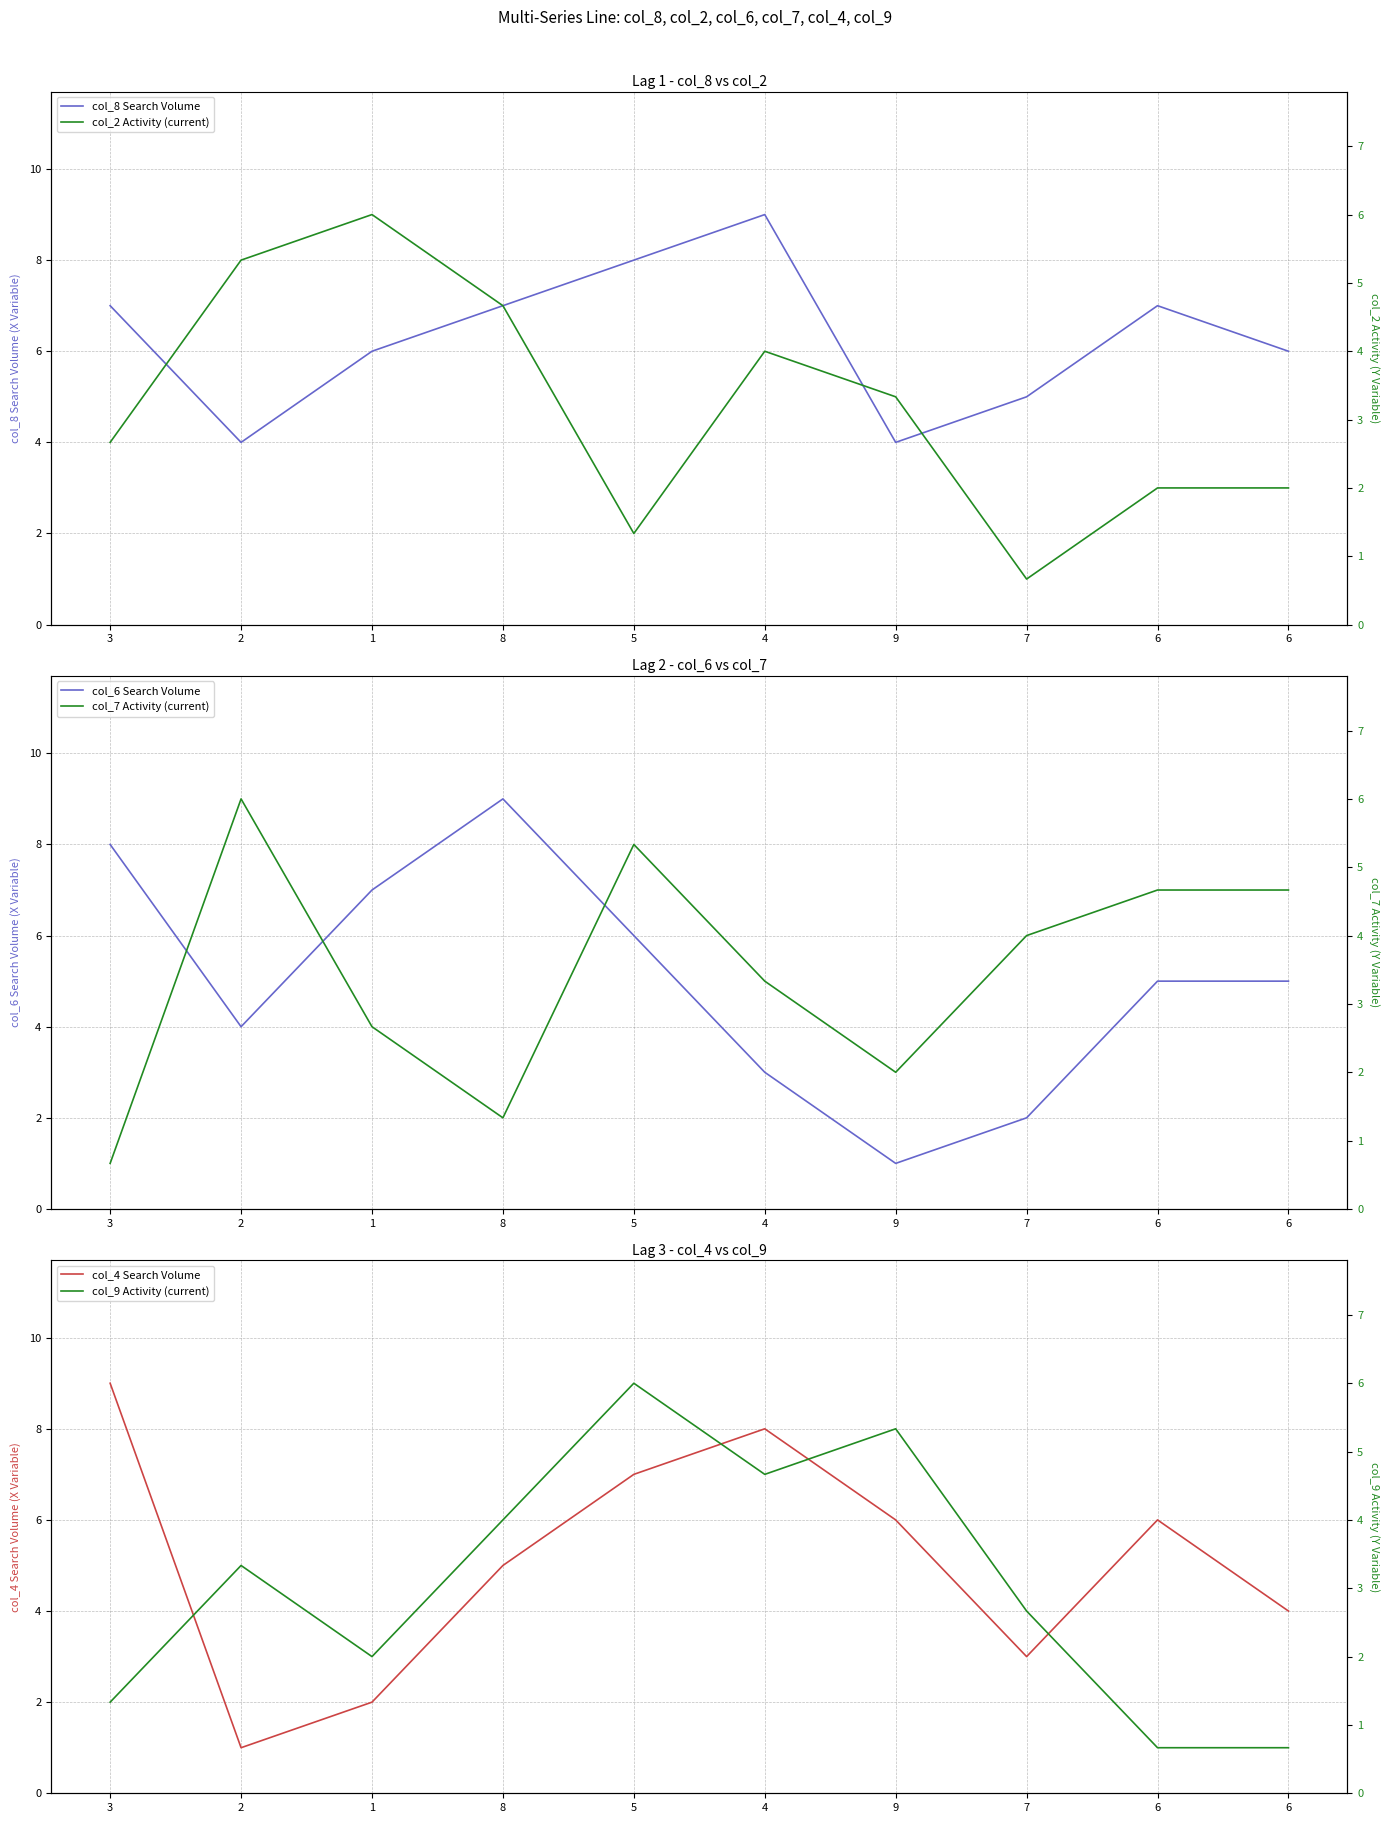

True or false: col_6 Search Volume has more than 0 points higher than both neighbors.

True